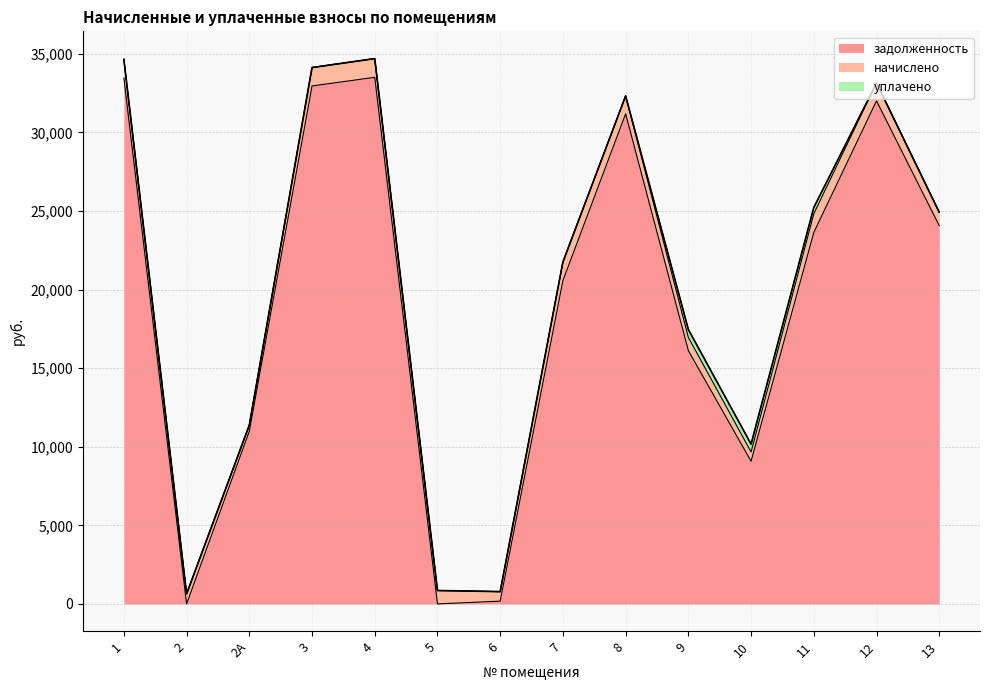

Is it true that начислено equals 346.0 at 10?

False